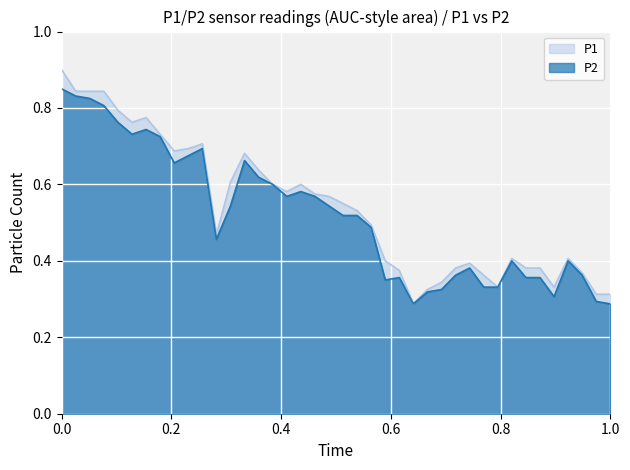

True or false: P2 and P1 intersect in this chart.

False